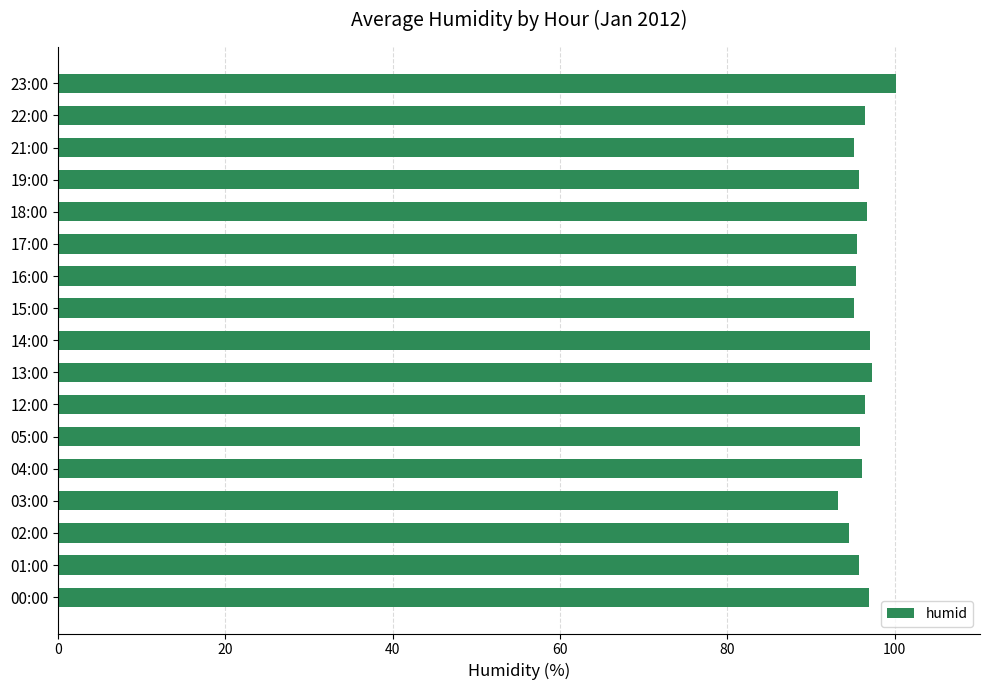

At which category does the chart reach its minimum across all series?

03:00